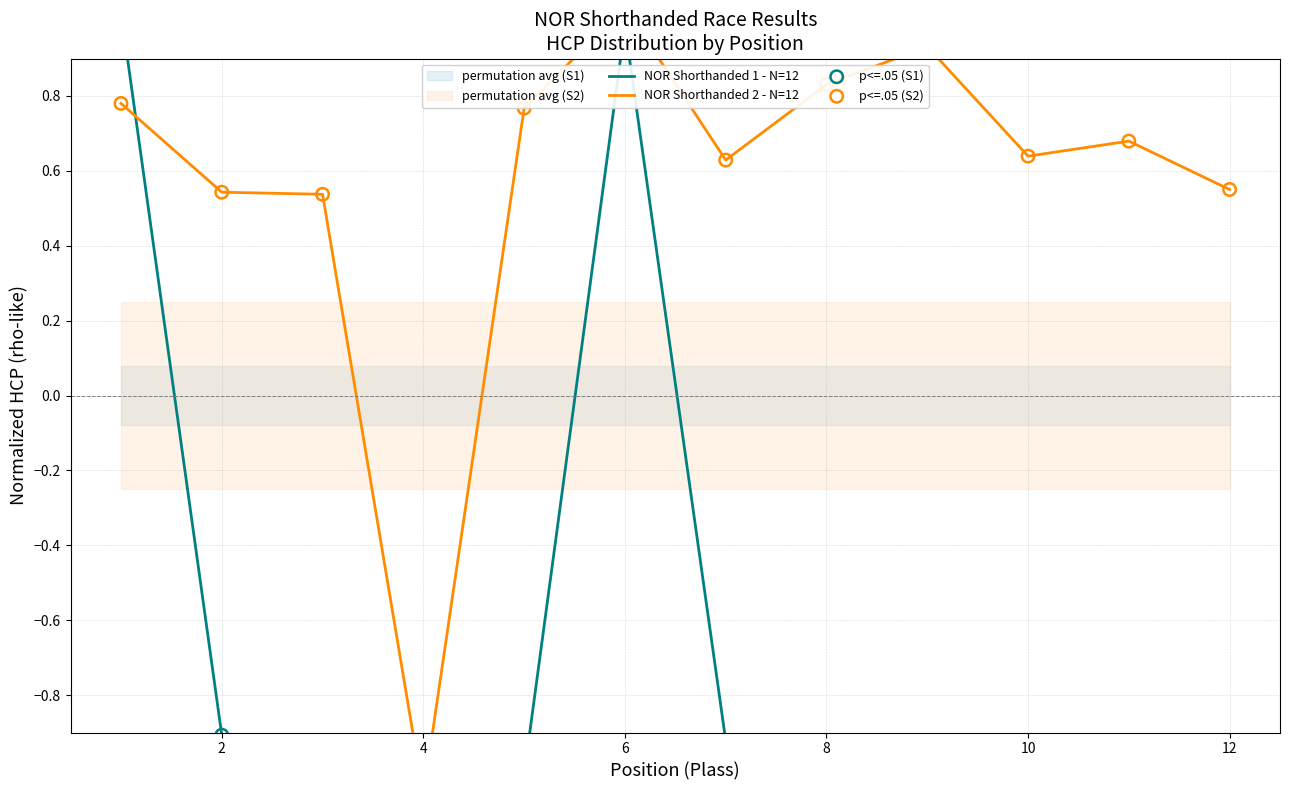

At how many categories does at least one series exceed 0?

11